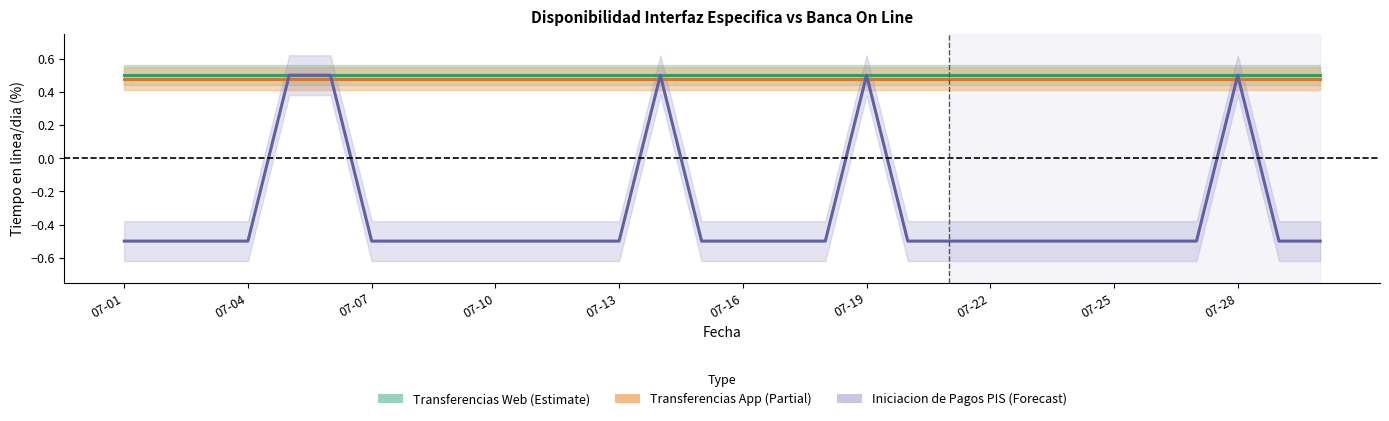

What is the sum of the Transferencias Web values at 07-07 and 14?

1.0